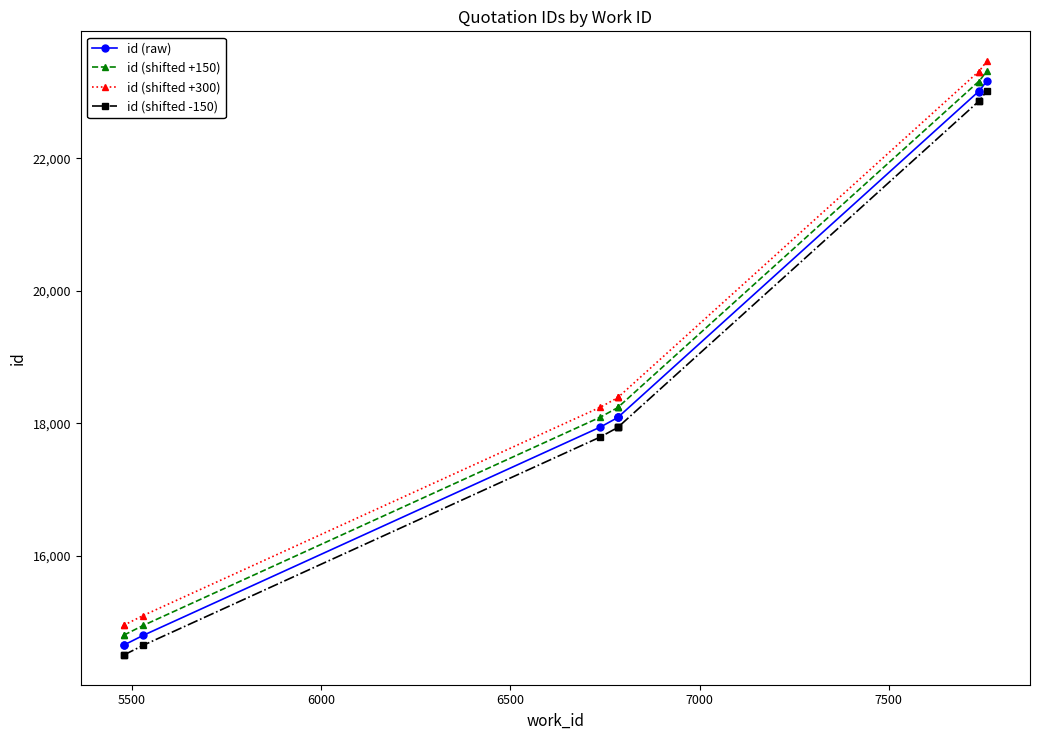

The id (raw) series shows 5504 at 9. True or false?

False